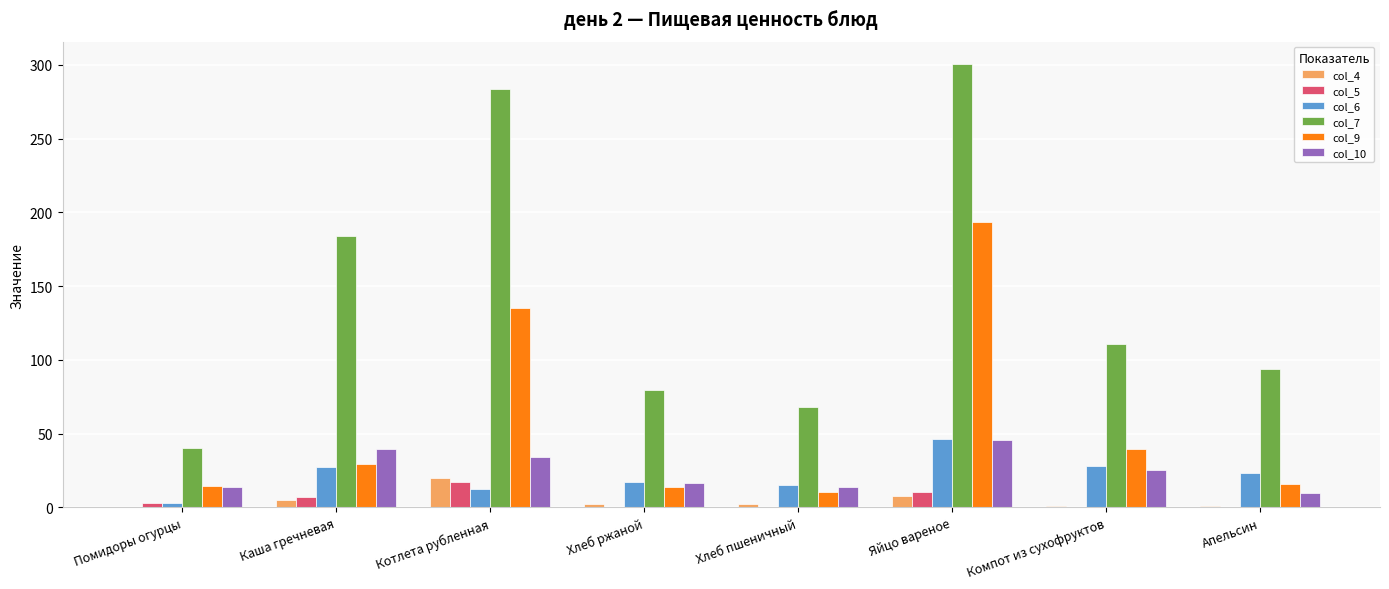

Which label corresponds to the largest value in the chart?

Яйцо вареное